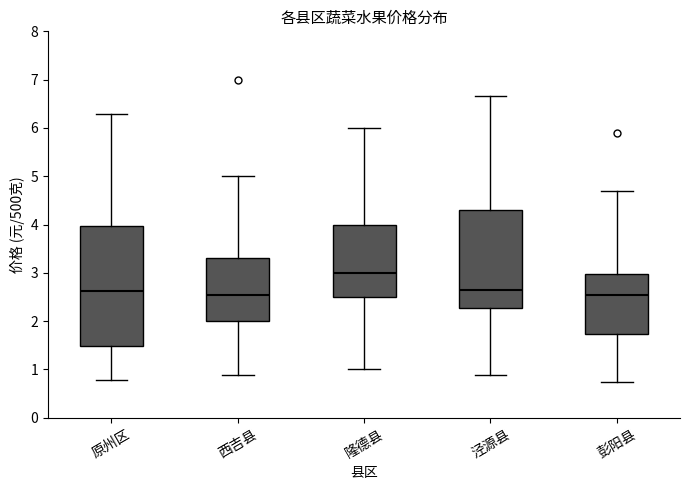

Reading left to right, read every box against the y-axis: the position of its median line, the range the box covers, and the ends of its whiskers. The values are not printed on the chart, so give them approximately, as read against the axis.

原州区: median 2.6, box 1.5 to 4.0, whiskers 0.8 to 6.3
西吉县: median 2.6, box 2.0 to 3.3, whiskers 0.9 to 5.0
隆德县: median 3.0, box 2.5 to 4.0, whiskers 1.0 to 6.0
泾源县: median 2.7, box 2.3 to 4.3, whiskers 0.9 to 6.7
彭阳县: median 2.5, box 1.7 to 3.0, whiskers 0.7 to 4.7